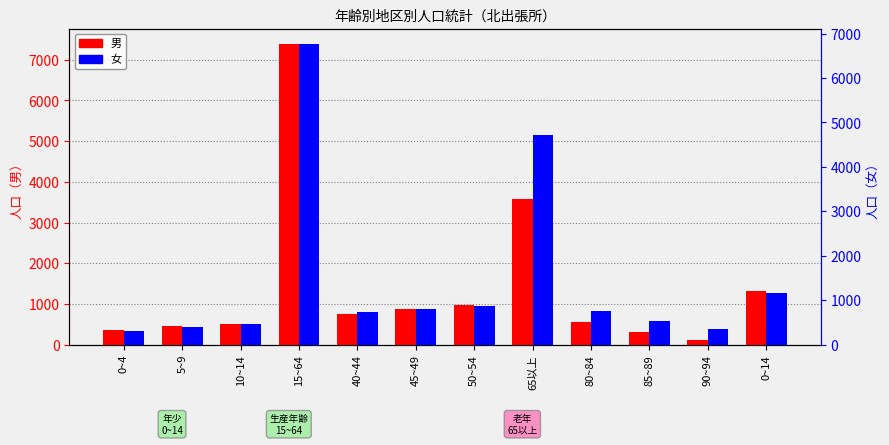

Reading left to right, extract all data points from this chart.

男: 348	467	509	7395	759	886	968	3577	566	305	113	1324
女: 298	394	460	6772	743	791	862	4725	751	531	343	1152